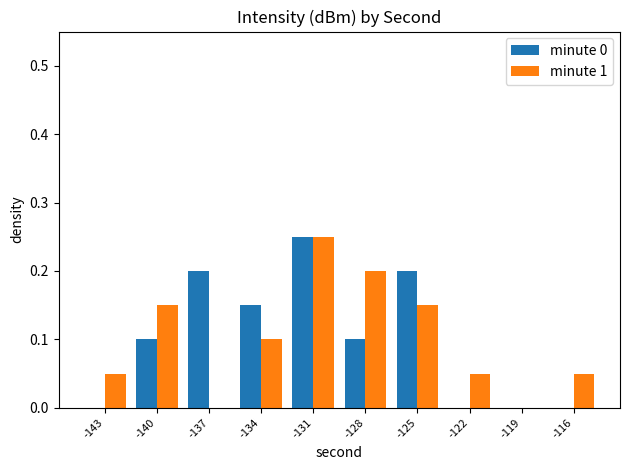

What is the sum of all minute 0 values?

1.0